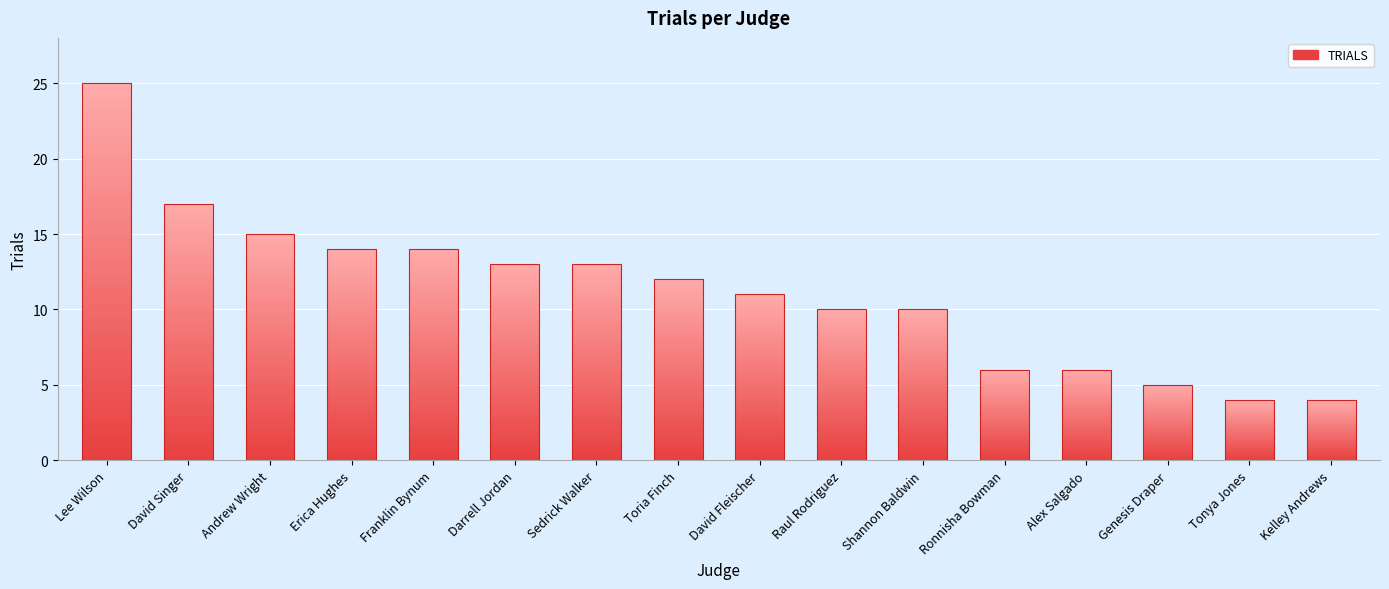

What is the maximum value shown in the chart?

25